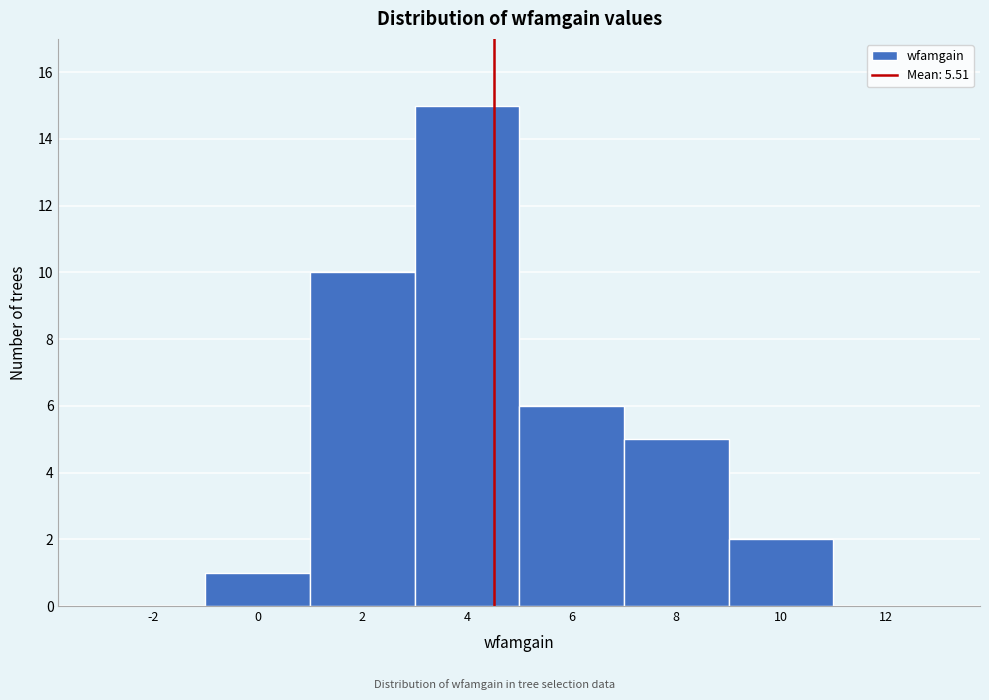

Reading left to right, transcribe all the data shown in this chart.

-2=0	0=1	2=10	4=15	6=6	8=5	10=2	12=0